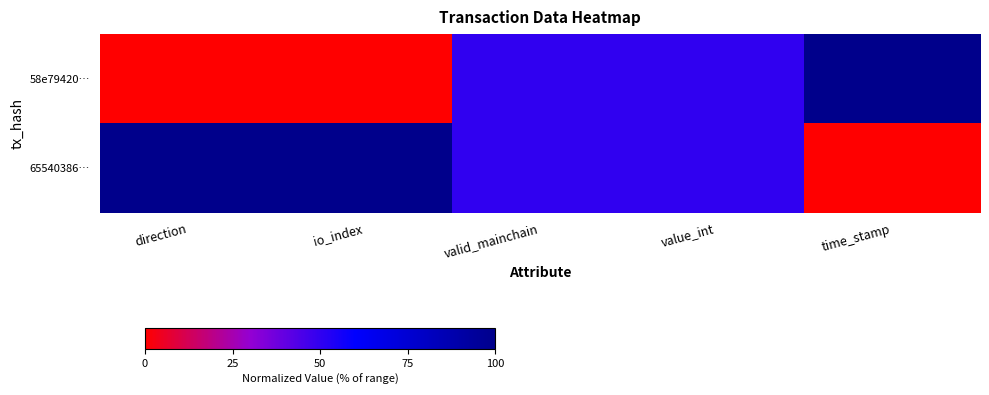

Which category has the highest value across all series?

time_stamp